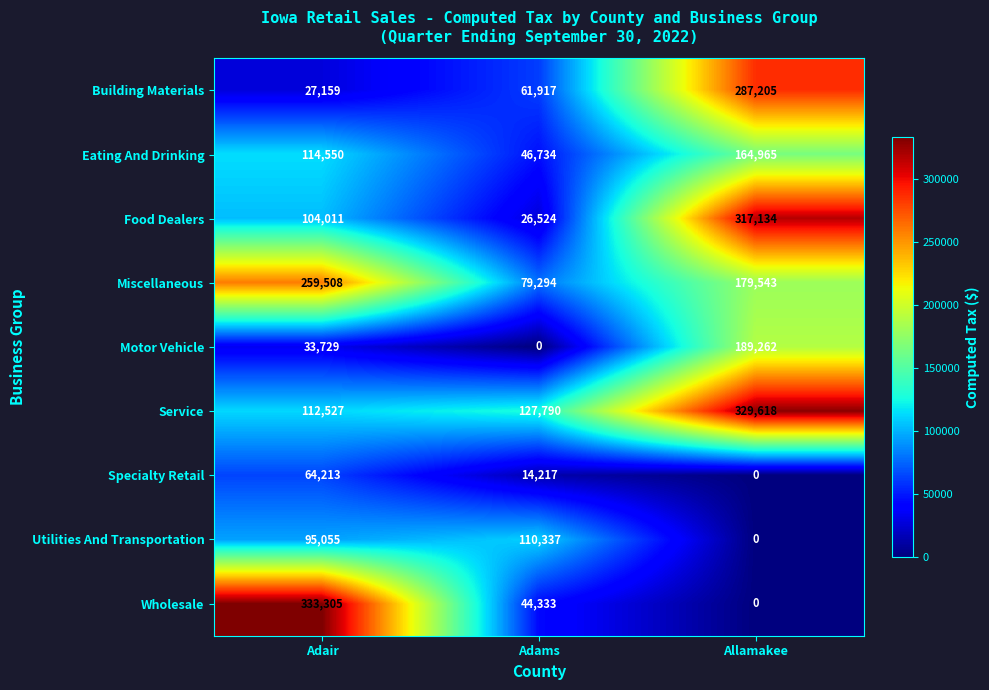

List the series in order of their peak value, highest first.

Wholesale, Service, Food Dealers, Building Materials, Miscellaneous, Motor Vehicle, Eating And Drinking, Utilities And Transportation, Specialty Retail